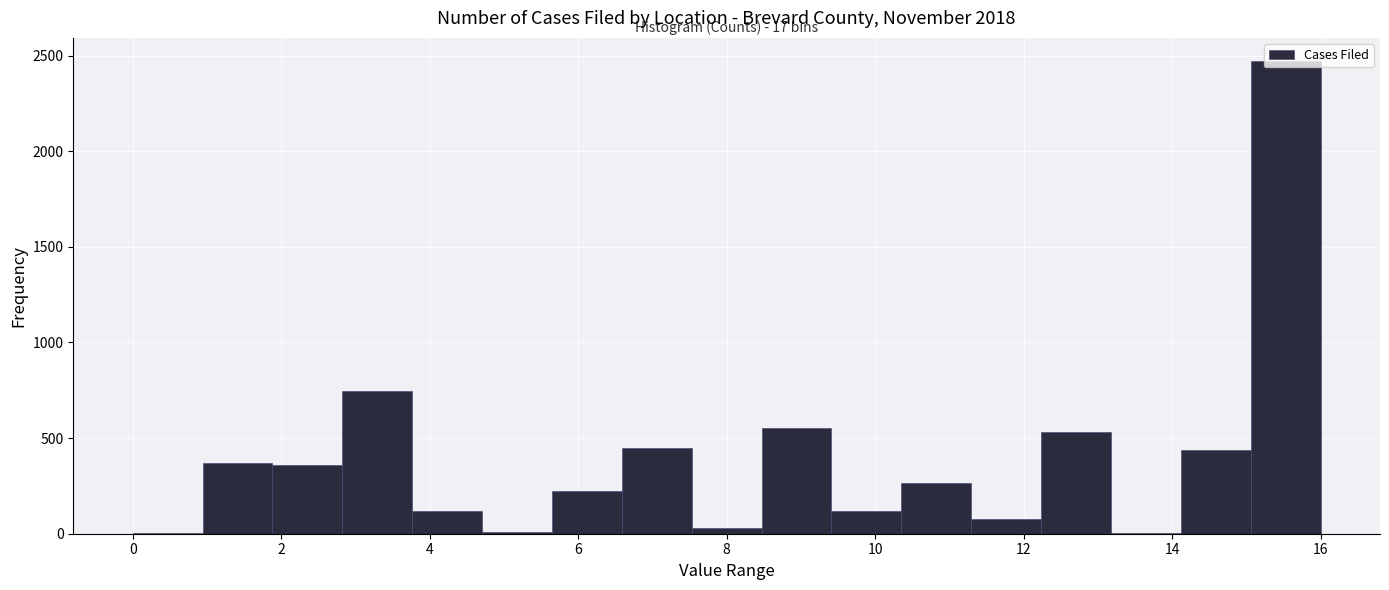

Which range on the x-axis has the tallest bar?

15.0 to 16.0